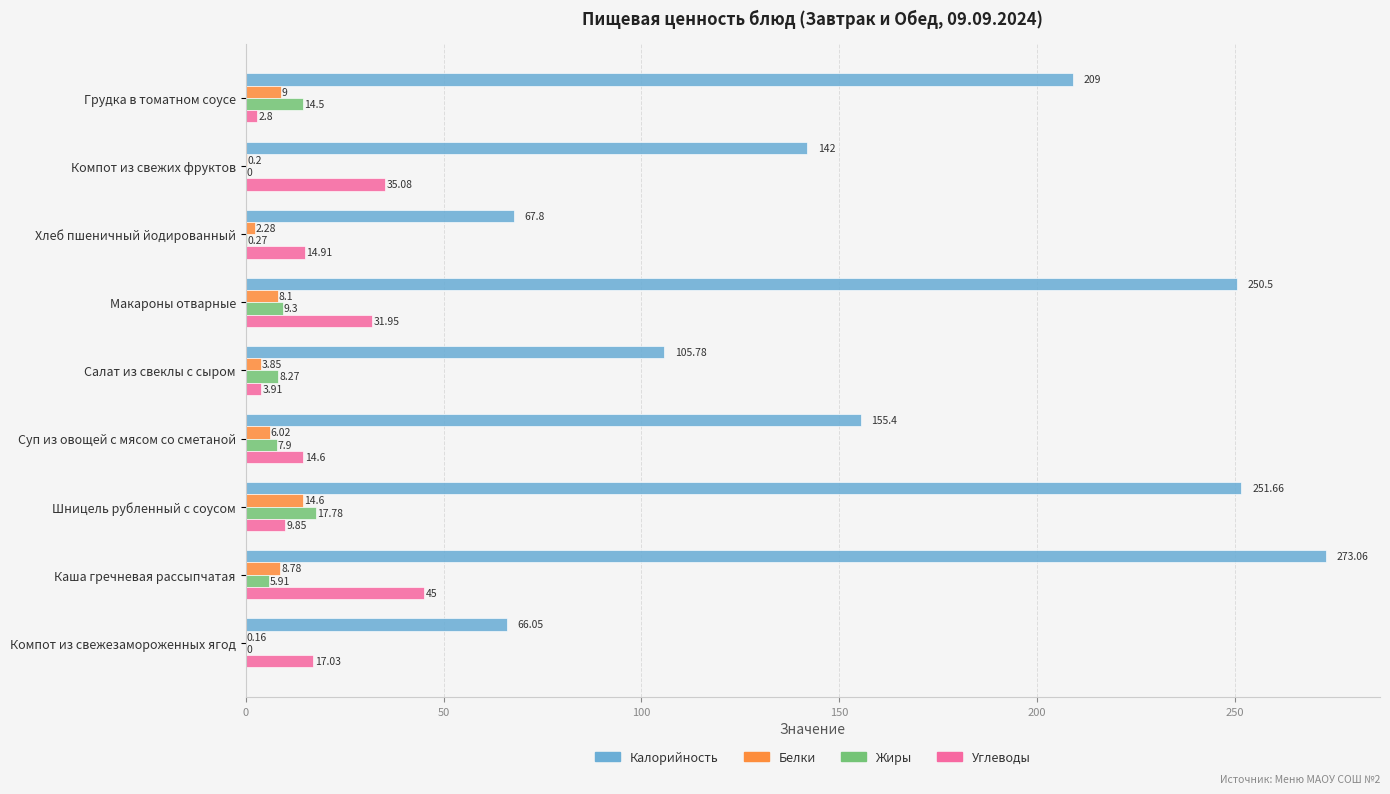

Which series has the largest total across all categories?

Калорийность